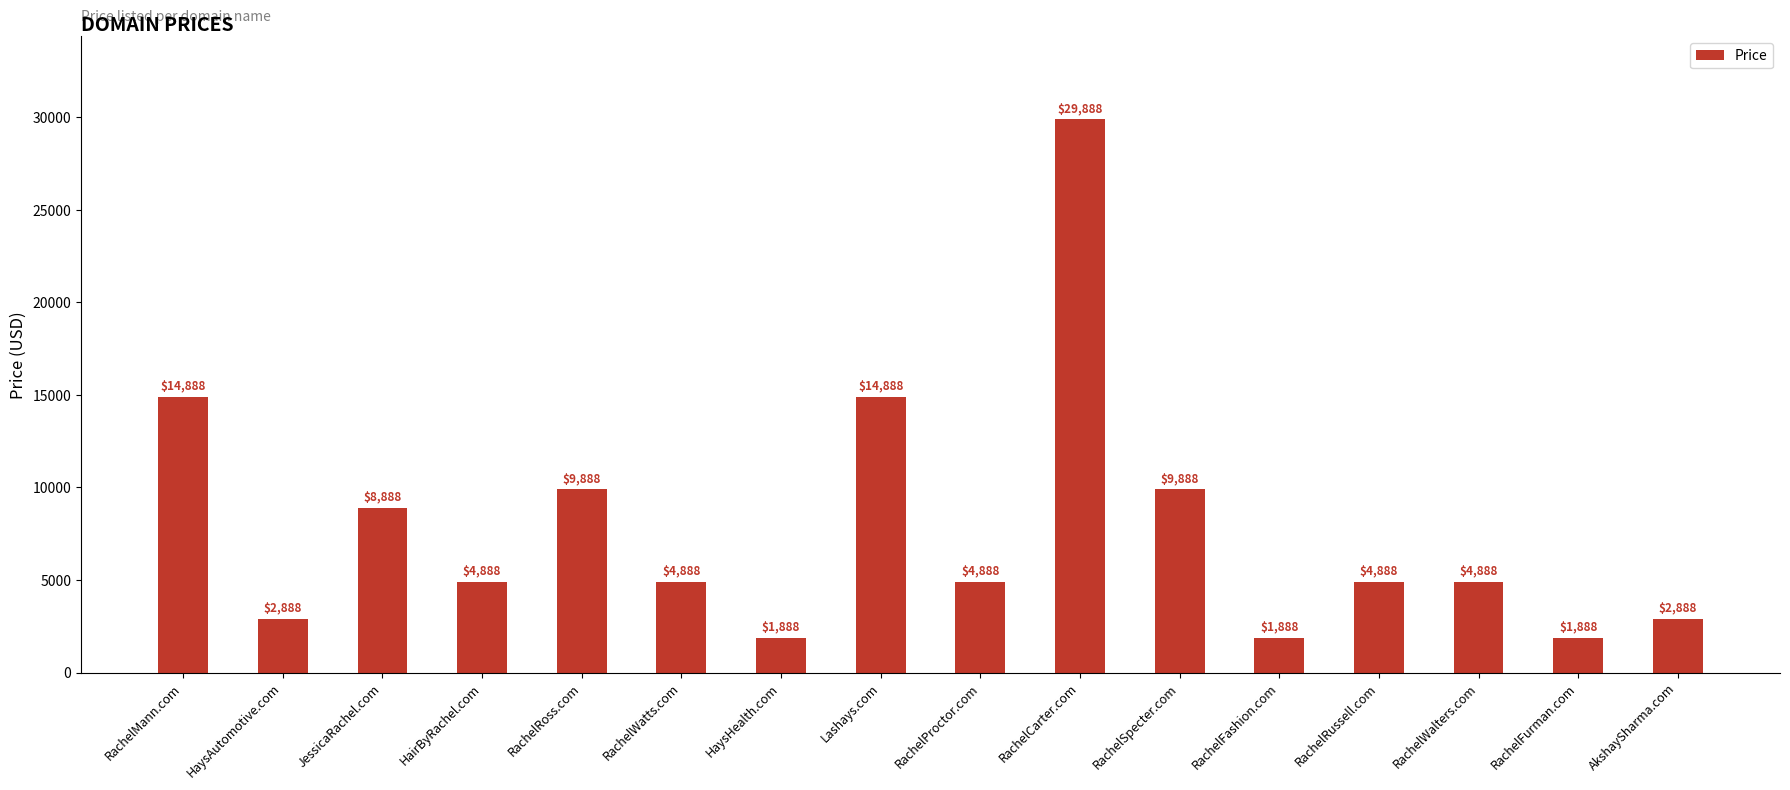

Reading right to left, transcribe all the data shown in this chart.

AkshaySharma.com=2888	RachelFurman.com=1888	RachelWalters.com=4888	RachelRussell.com=4888	RachelFashion.com=1888	RachelSpecter.com=9888	RachelCarter.com=29888	RachelProctor.com=4888	Lashays.com=14888	HaysHealth.com=1888	RachelWatts.com=4888	RachelRoss.com=9888	HairByRachel.com=4888	JessicaRachel.com=8888	HaysAutomotive.com=2888	RachelMann.com=14888